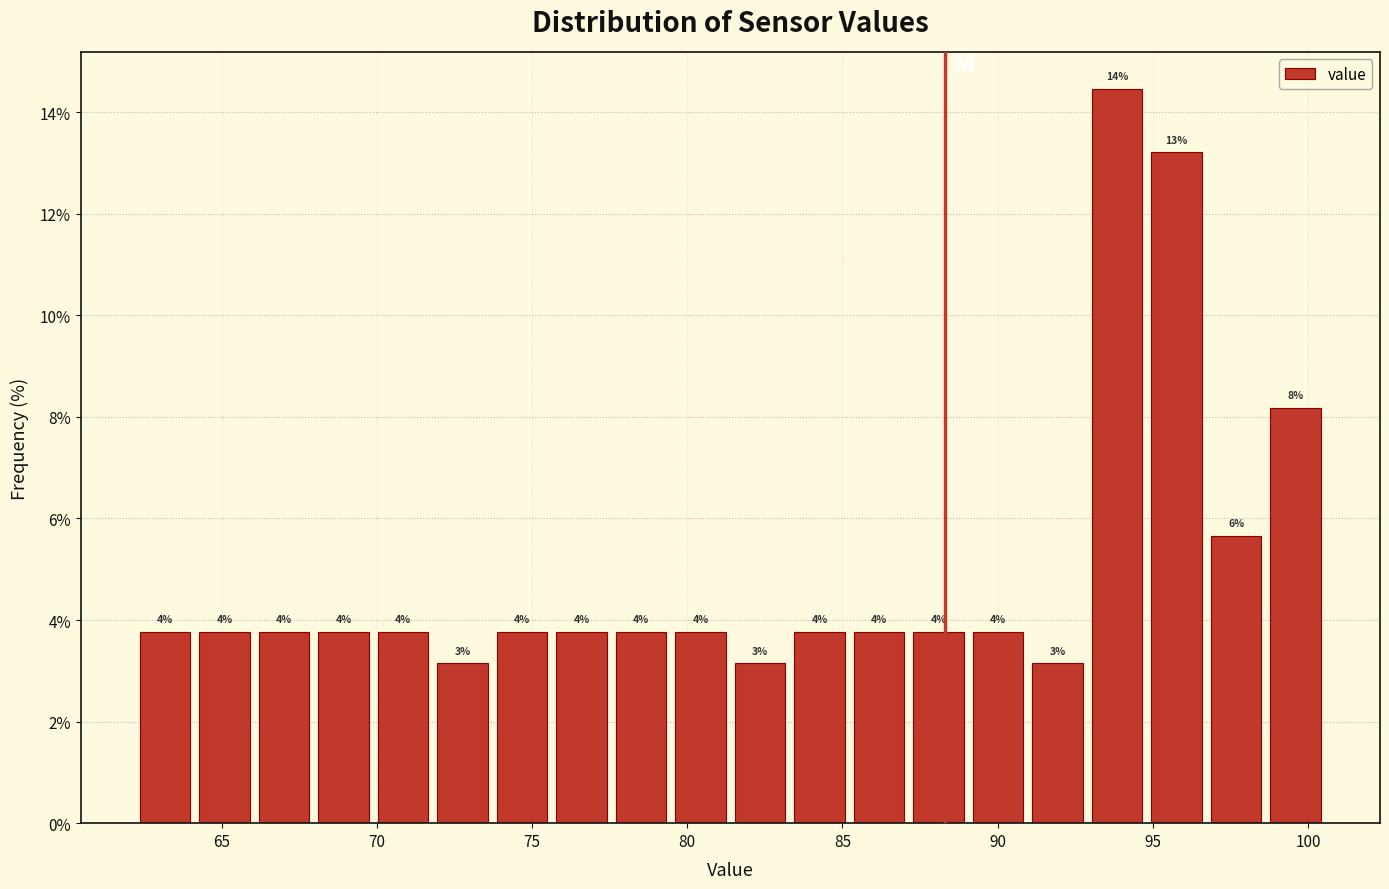

Read against the x-axis, roughly where is the centre of the tallest bar?

94.0